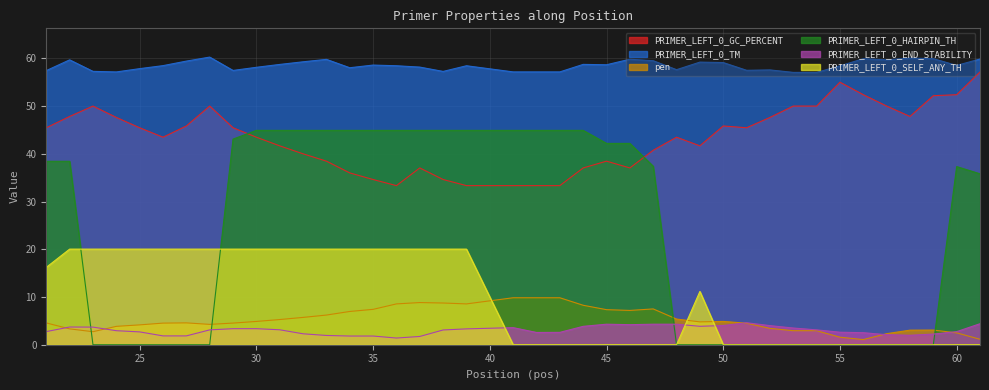

True or false: PRIMER_LEFT_0_TM and PRIMER_LEFT_0_END_STABILITY intersect in this chart.

False